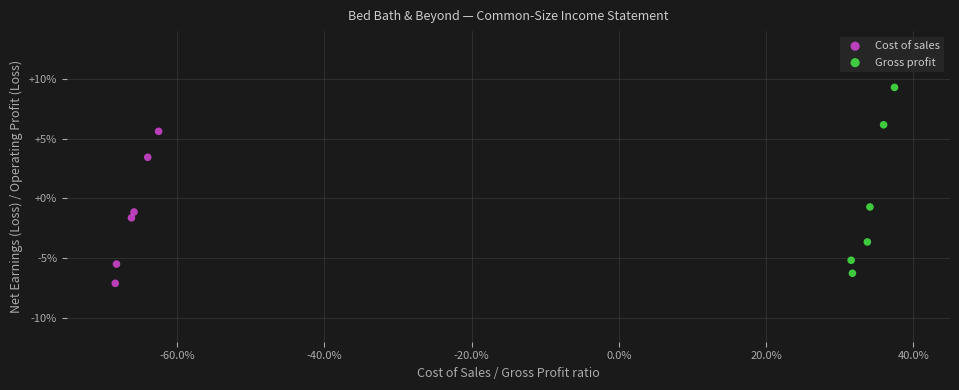

Which series contains the lowest Y value?

Cost of sales